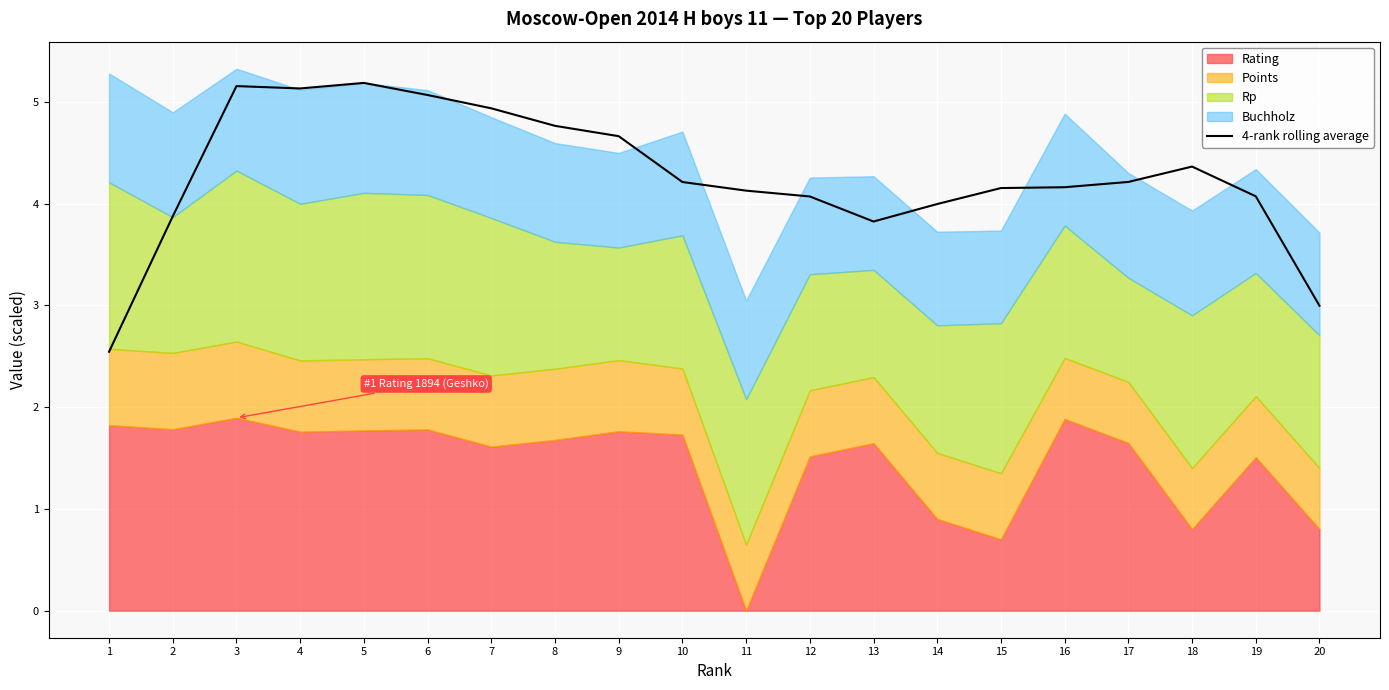

How many lines are shown in the chart?

1